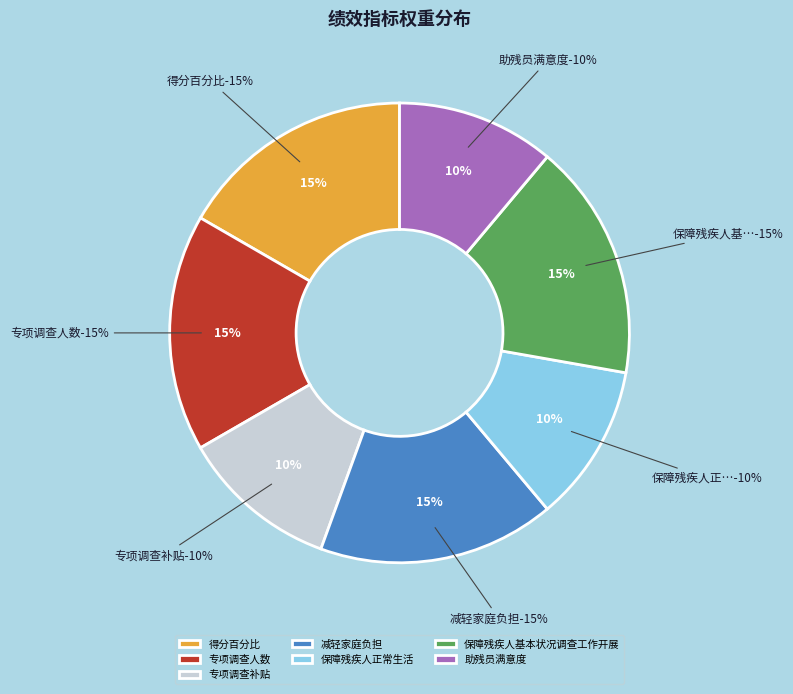

Count the number of slices in the pie.

7